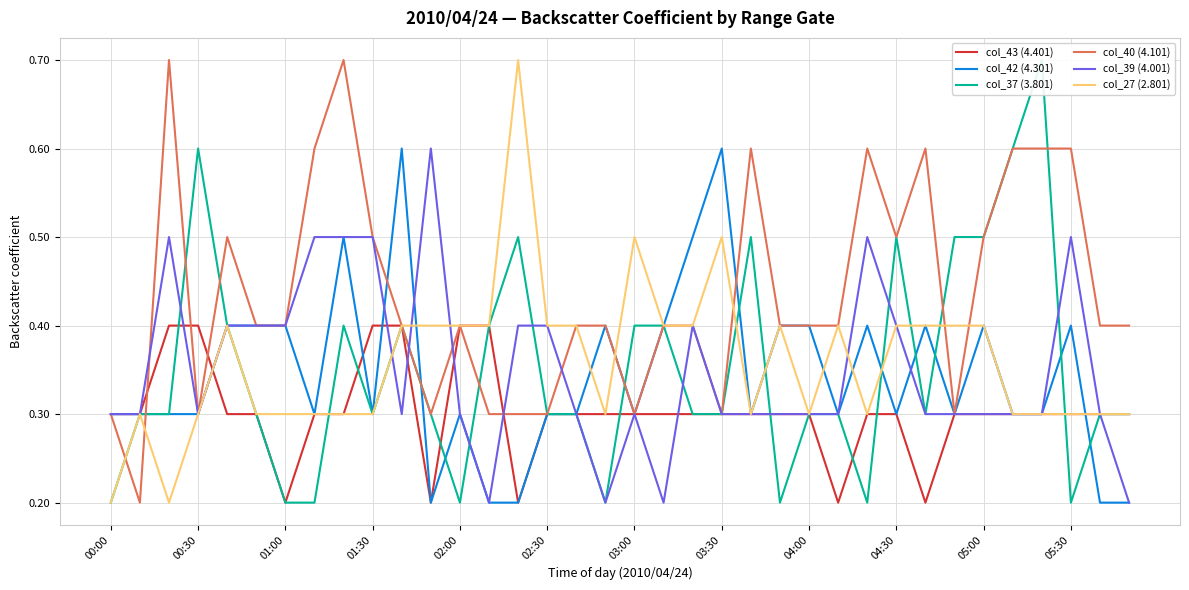

Which series has the largest range (max minus min)?

col_37 (3.801)